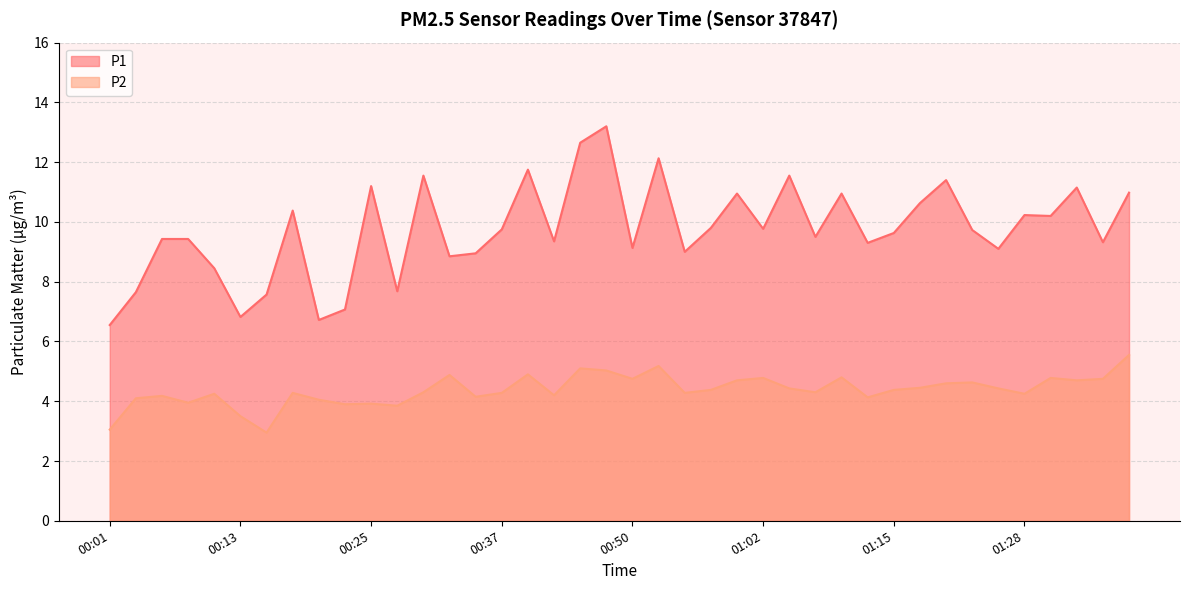

Which series changed the most between 00:01 and 01:02?

P1